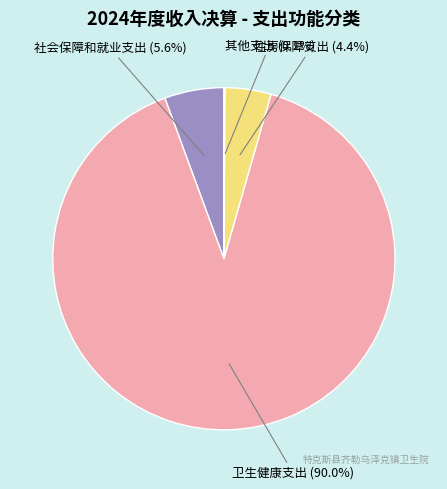

To the nearest percent, what percentage of the pie is 卫生健康支出?

90%